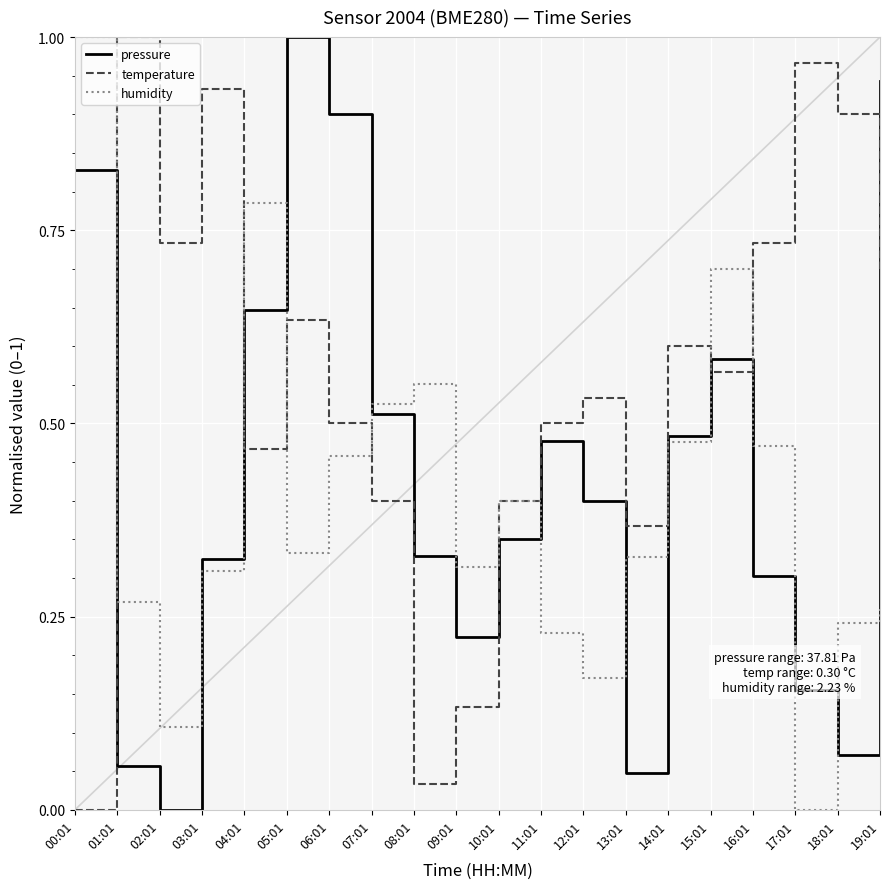

Rank the series by their average value, from lowest to highest.

humidity, pressure, temperature